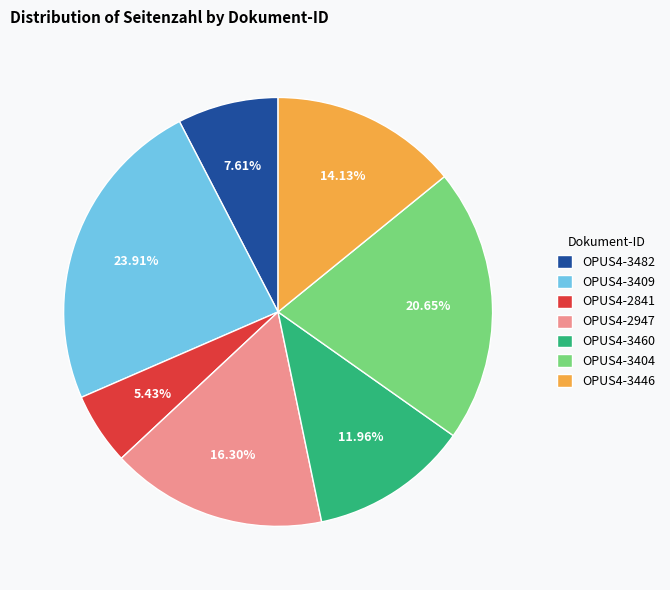

The OPUS4-3460 slice represents 12% of the pie. True or false?

True